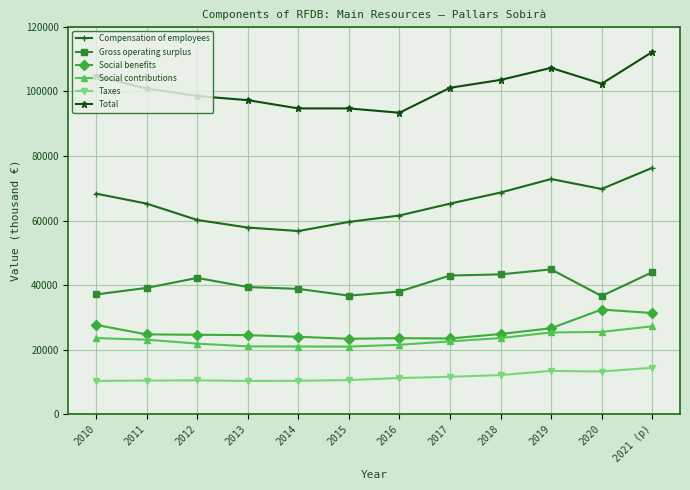

True or false: Compensation of employees has more than 0 points higher than both neighbors.

True